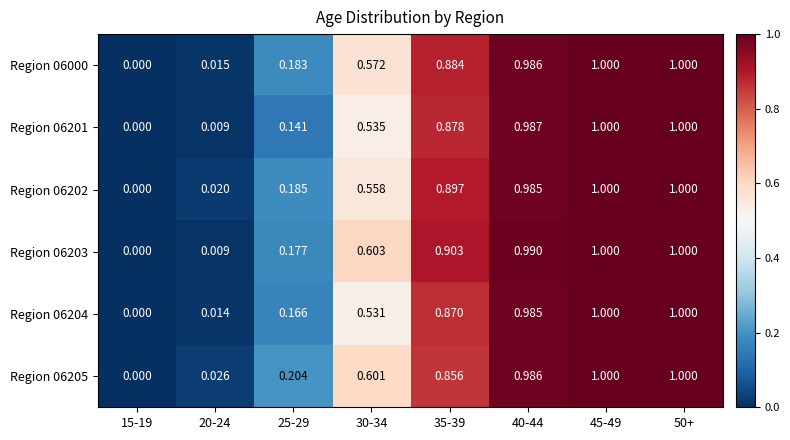

Is the value of Region 06205 at 30-34 greater than the value of Region 06202 at 45-49?

No